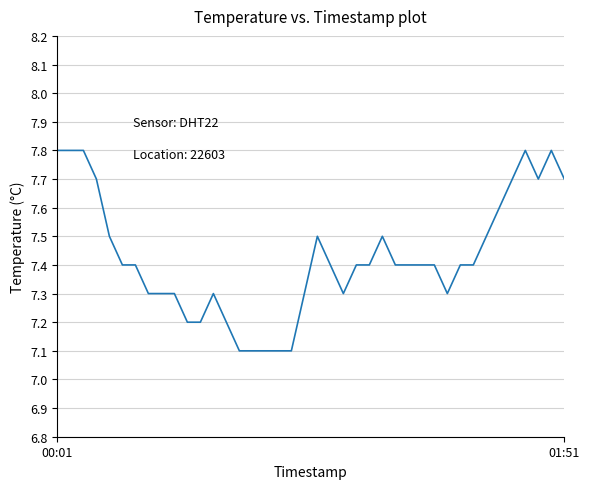

What is the difference between the second highest and second lowest values?

0.7